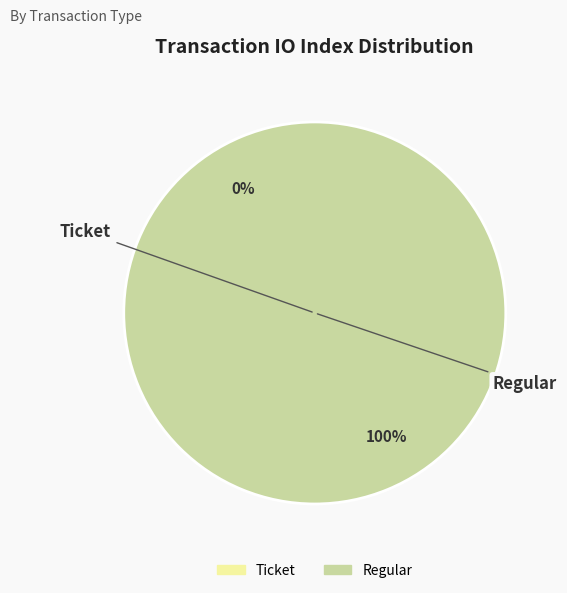

Is there any slice that represents more than half of the pie?

Yes